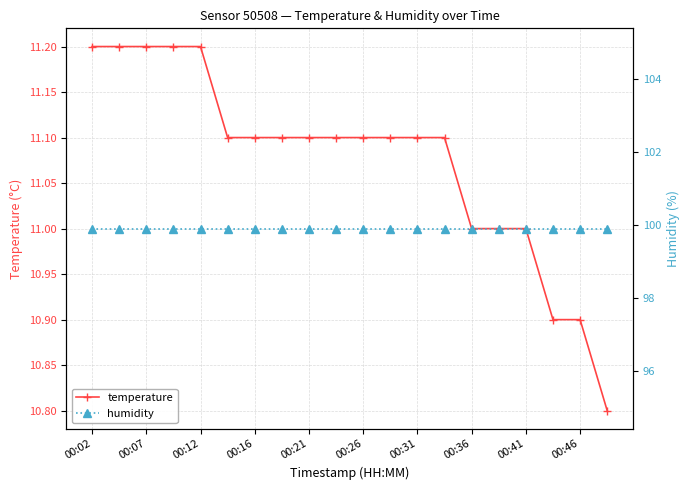

What is the maximum value for humidity?

99.9